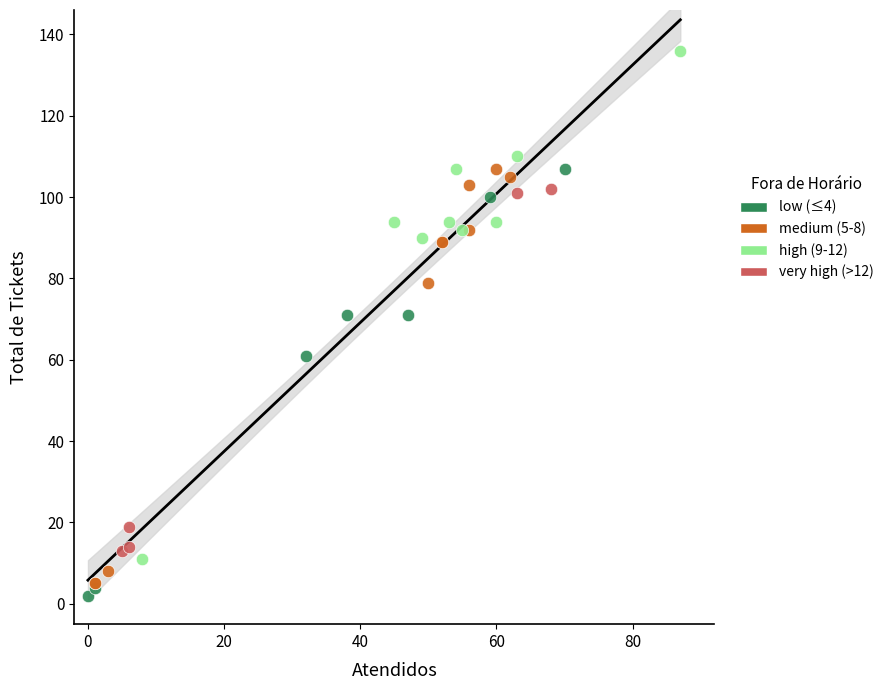

Which series reaches the maximum Y coordinate?

high (9-12)